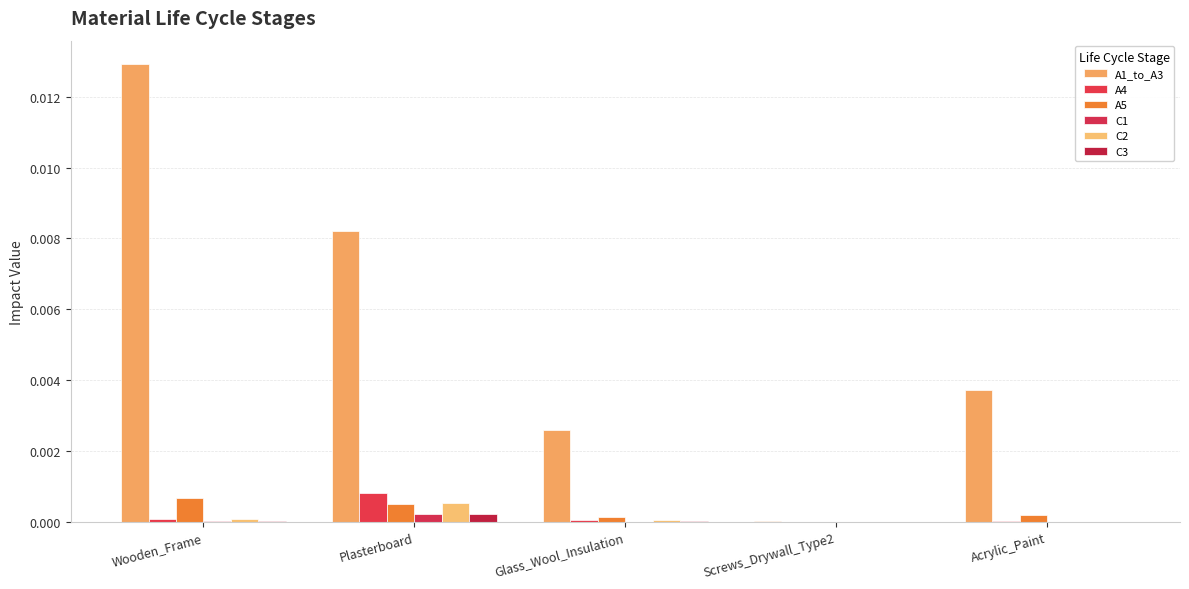

Reading left to right, what are all the values shown in this chart?

A1_to_A3: 0.0	0.0	0.0	0.0	0.0
A4: 0.0	0.0	0.0	0.0	0.0
A5: 0.0	0.0	0.0	0.0	0.0
C1: 0.0	0.0	0.0	0.0	0.0
C2: 0.0	0.0	0.0	0.0	0.0
C3: 0.0	0.0	0.0	0.0	0.0